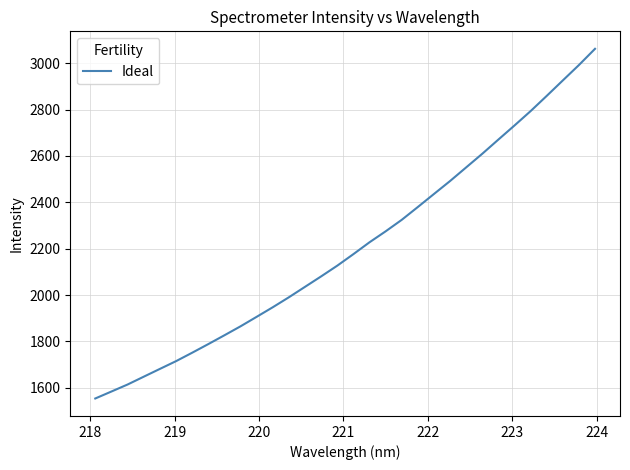

What is the smallest value displayed?

1553.9